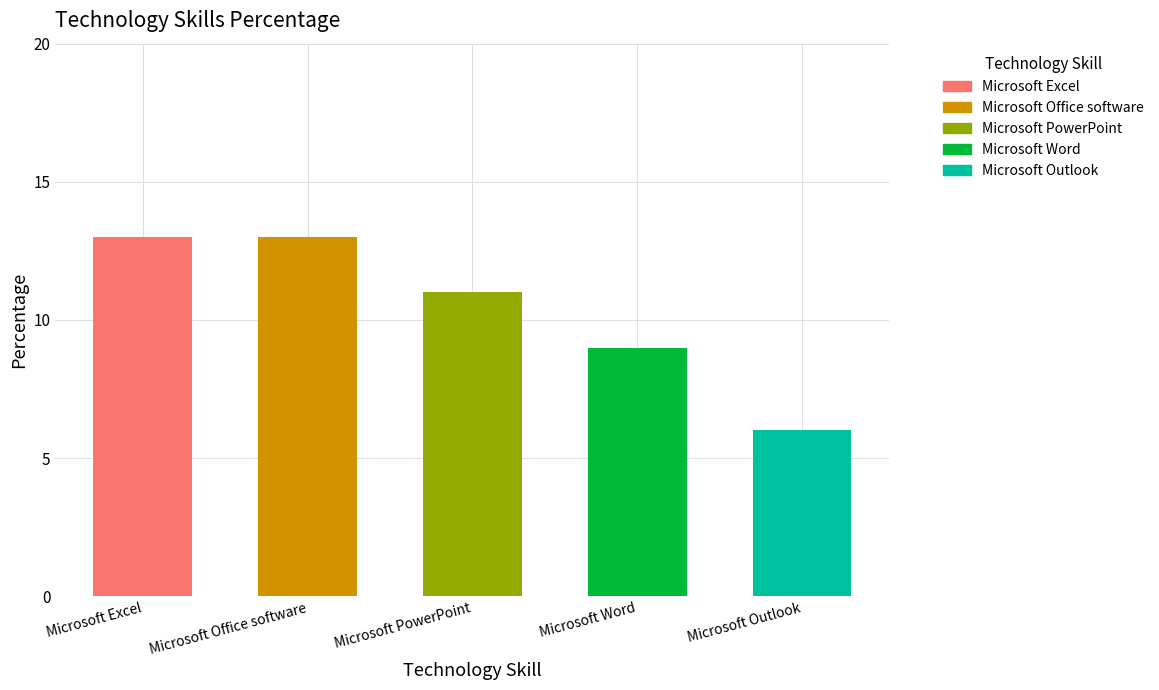

Does the chart contain stacked bars?

No